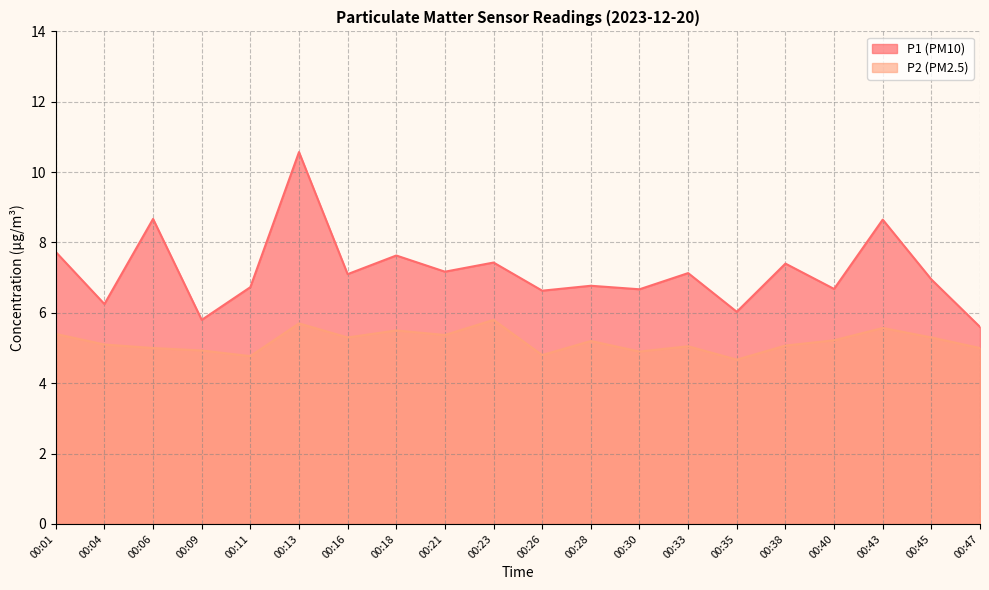

What is the value of the P2 point at the 17th from the left?

5.2